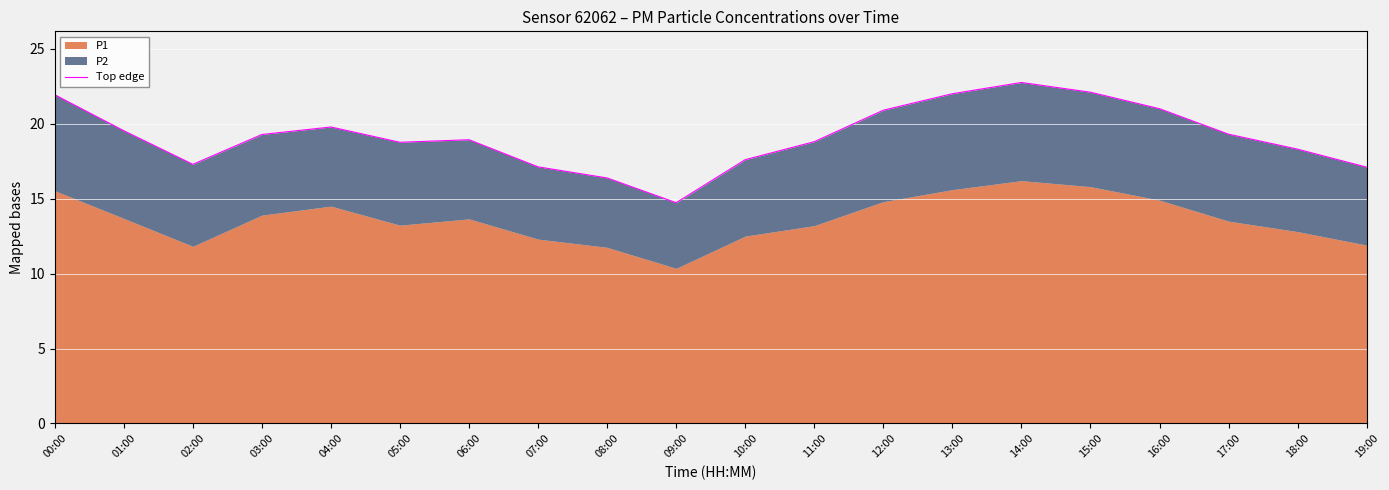

What is the difference between the second highest and second lowest values?

5.7